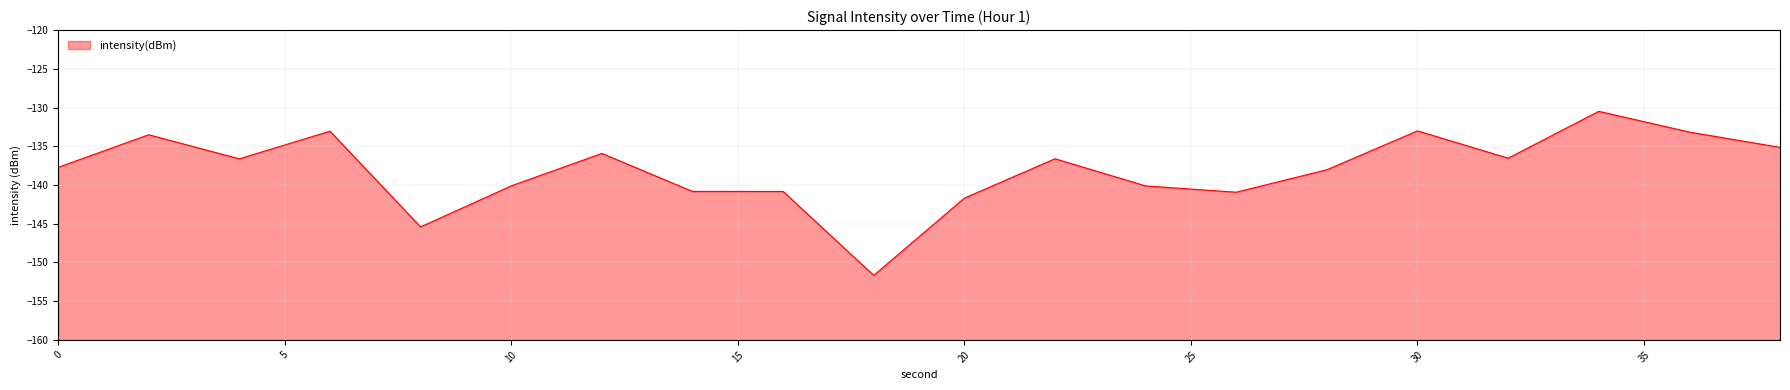

What is the sum of all values?

-2761.5